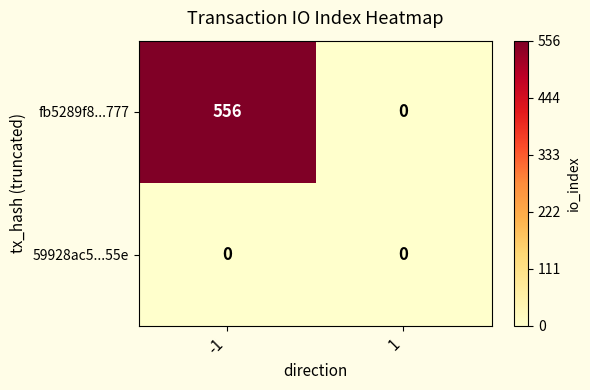

Which series changed the most between -1 and 1?

fb5289f8...777